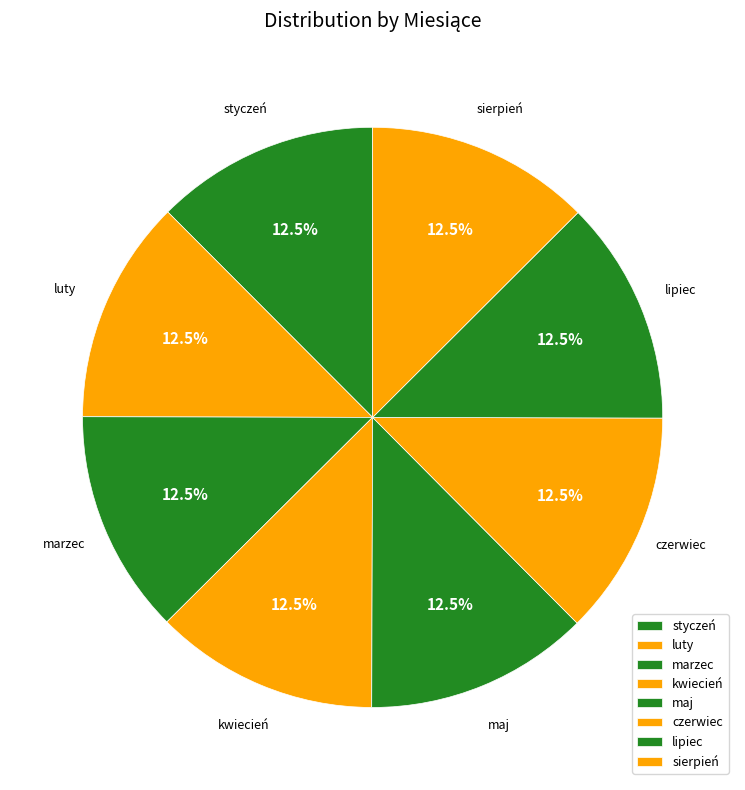

What is the ratio of the value at sierpień to the value at lipiec?

1.0